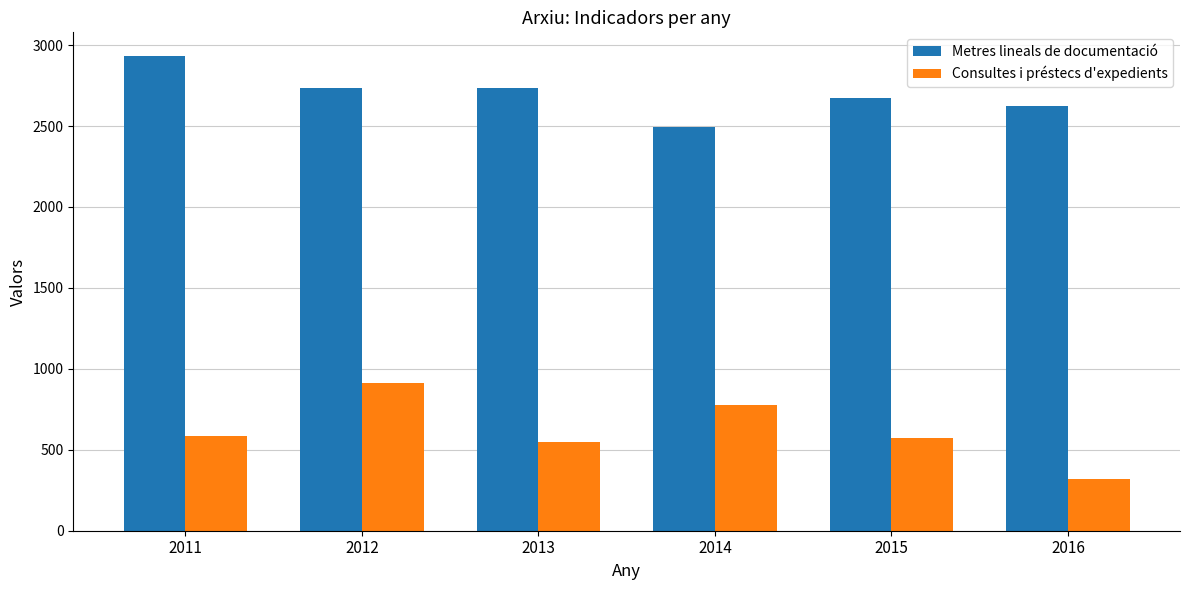

Rank the series by their average value, from highest to lowest.

Metres lineals de documentació, Consultes i préstecs d'expedients